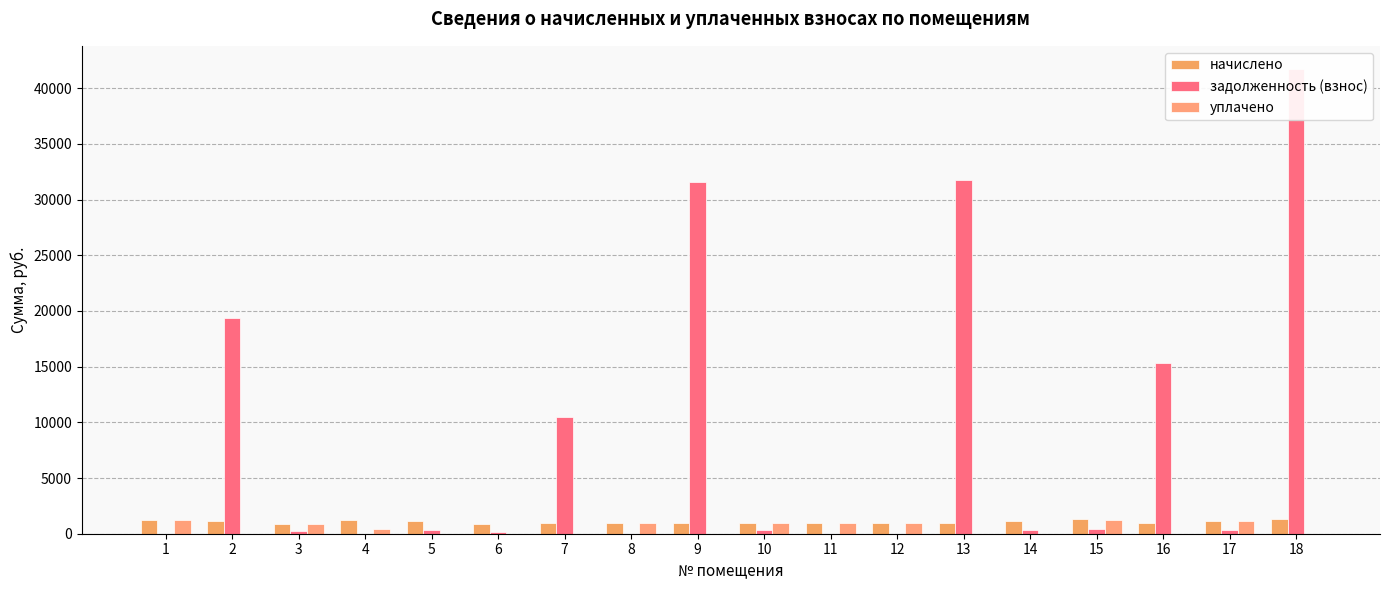

How many values in the задолженность (взнос) series exceed 360?

9